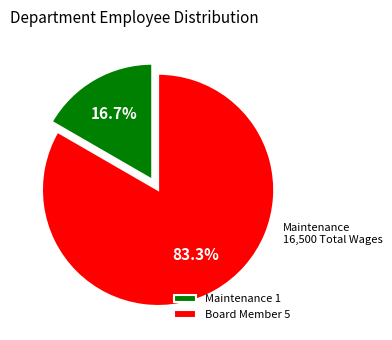

Is it true that Maintenance is 17% of the pie?

True